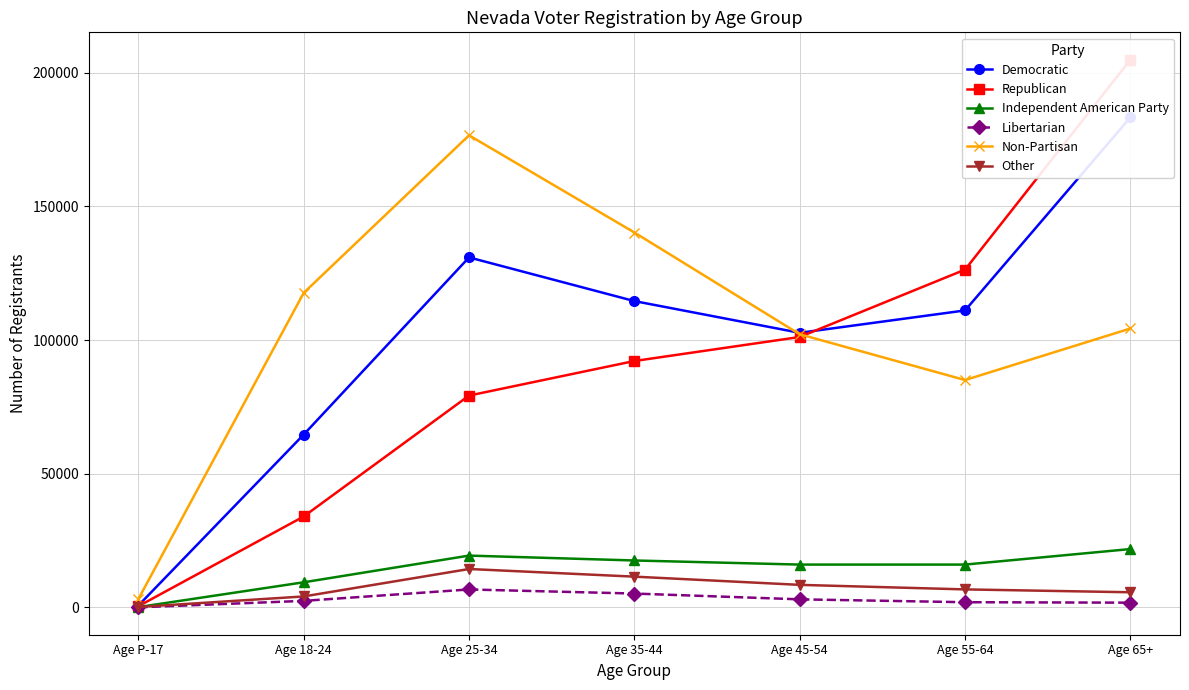

How many lines are shown in the chart?

6